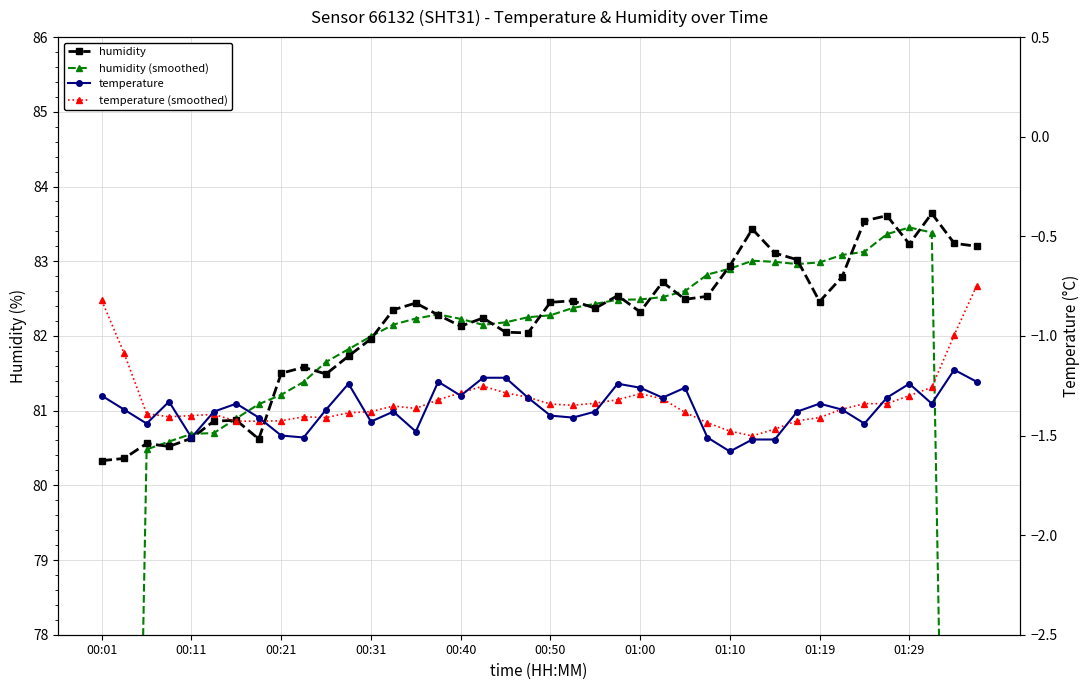

True or false: temperature (smoothed) has more than 1 points higher than both neighbors.

True